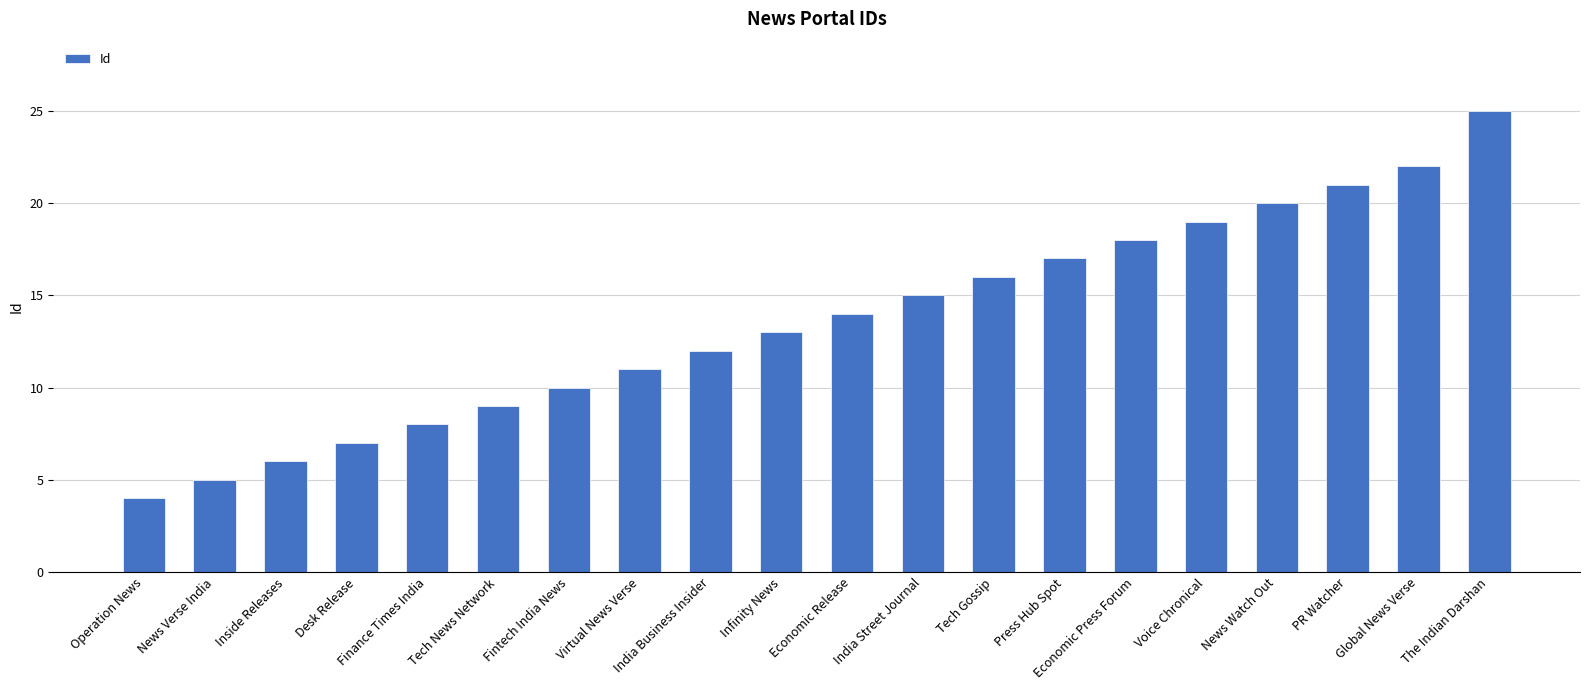

What is the sum of all values?

272